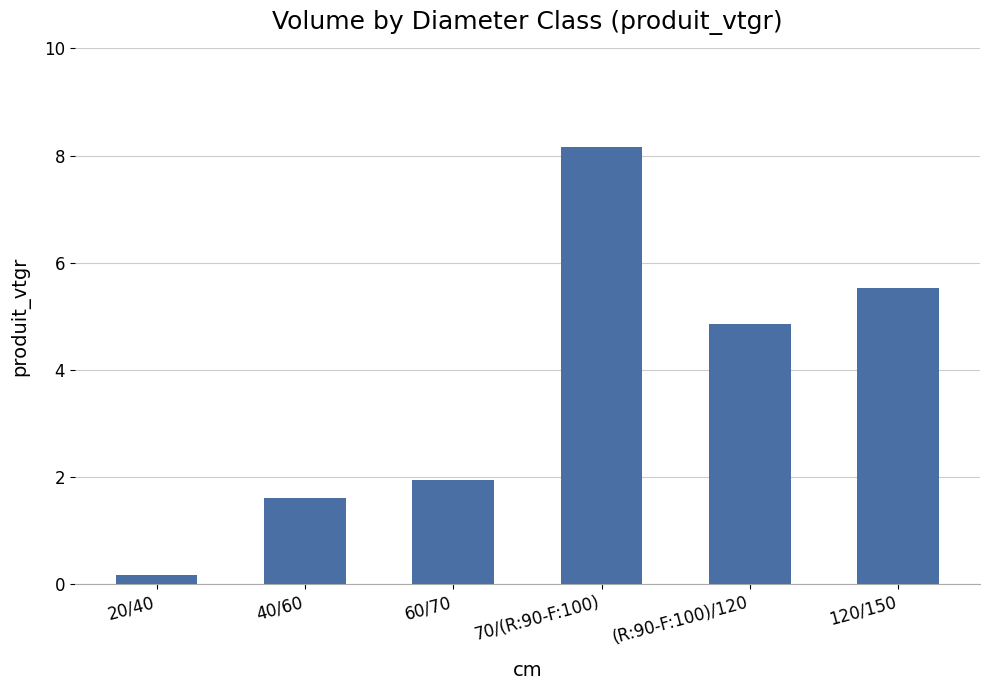

What is the change in value from (R:90-F:100)/120 to 120/150?

+0.7